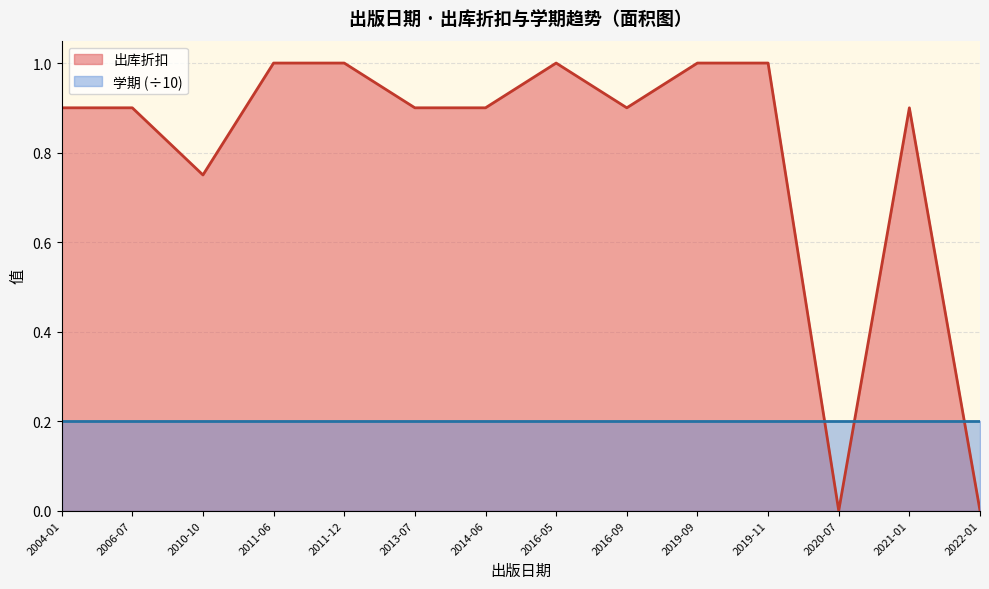

Rank the series by their maximum value, from highest to lowest.

出库折扣, 学期 (÷10)